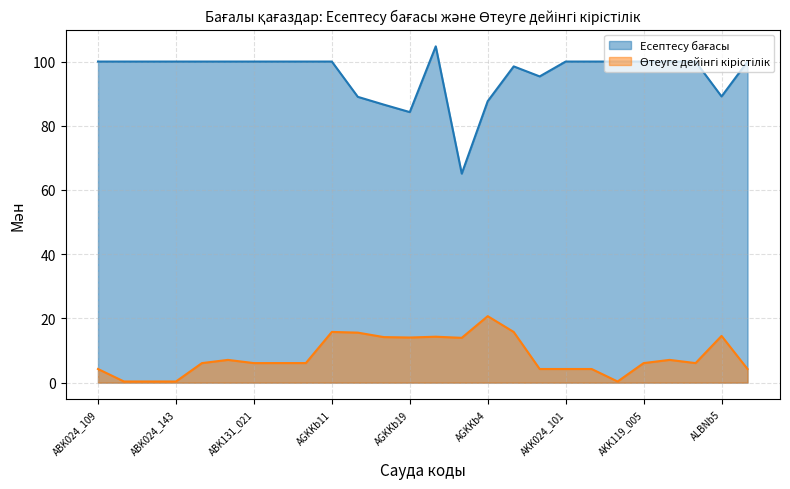

Which category has the highest value across all series?

AGKKb20